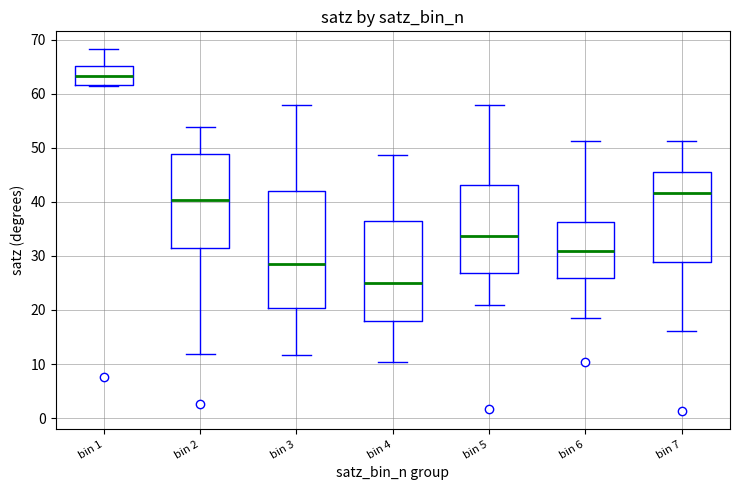

Comparing the boxes themselves (not the whiskers), which one is the tallest?

bin 3